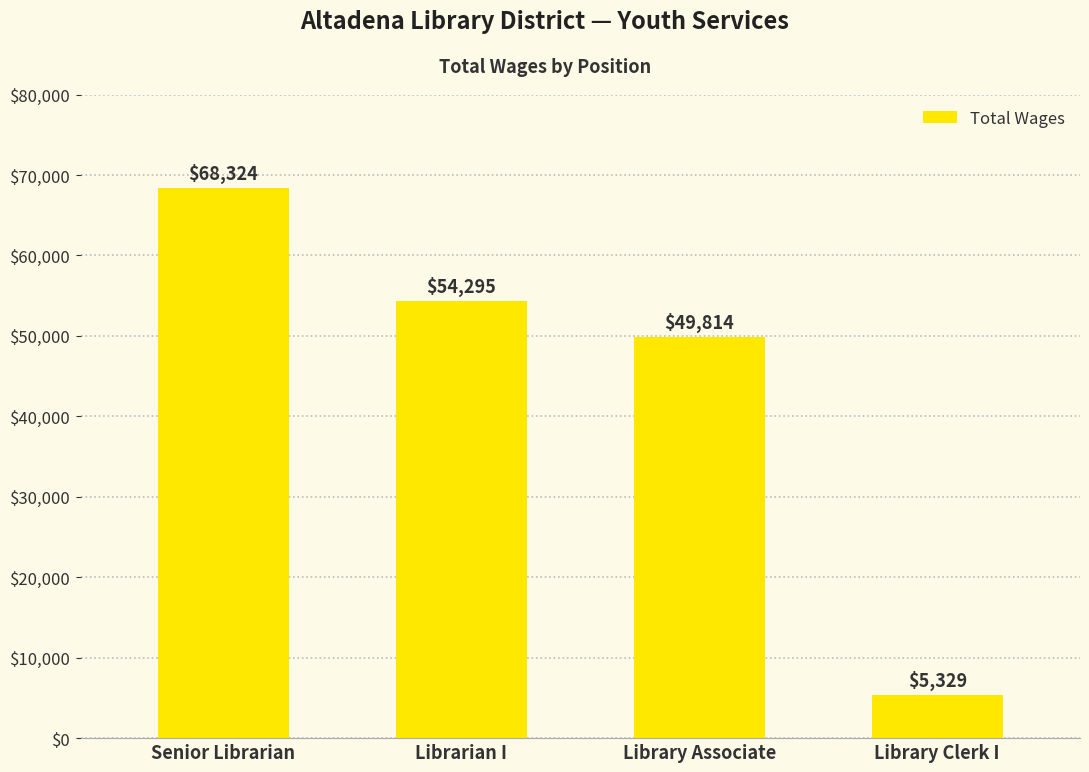

List the labels in order of value, largest first.

Senior Librarian, Librarian I, Library Associate, Library Clerk I